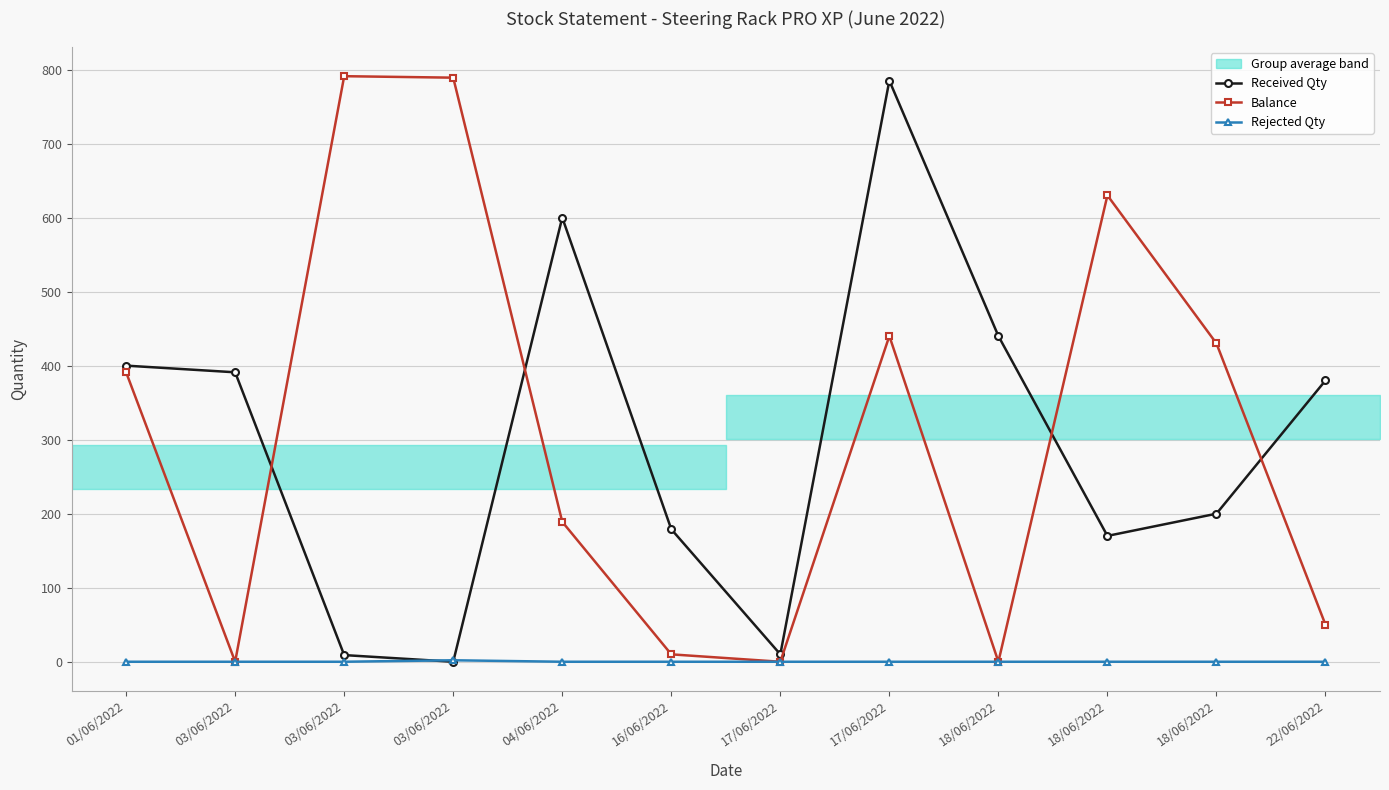

At how many categories does at least one series exceed 593?

5